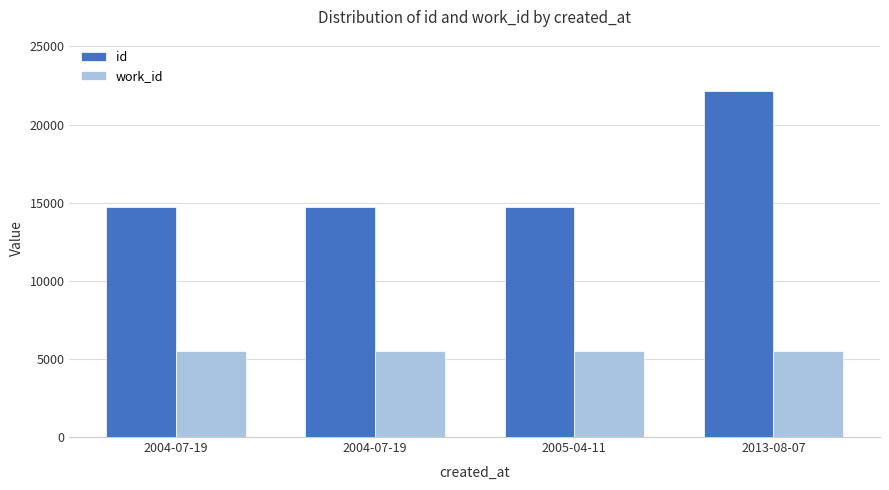

What are all the series names shown in the legend?

id, work_id